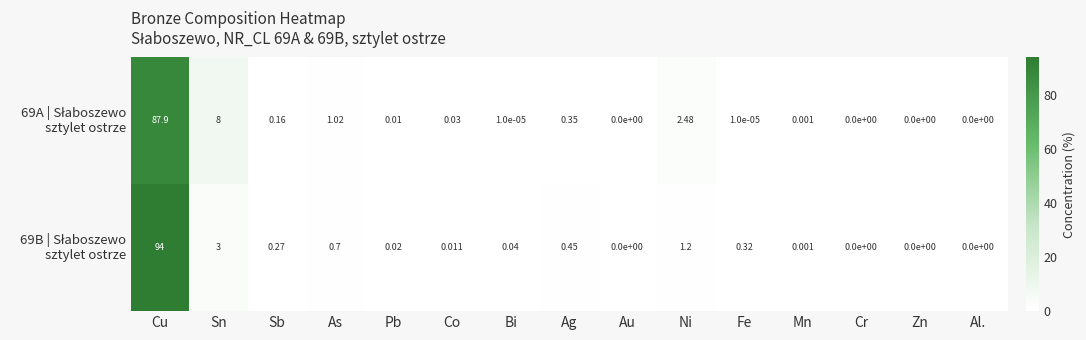

At which category is the sum across all series the highest?

Cu